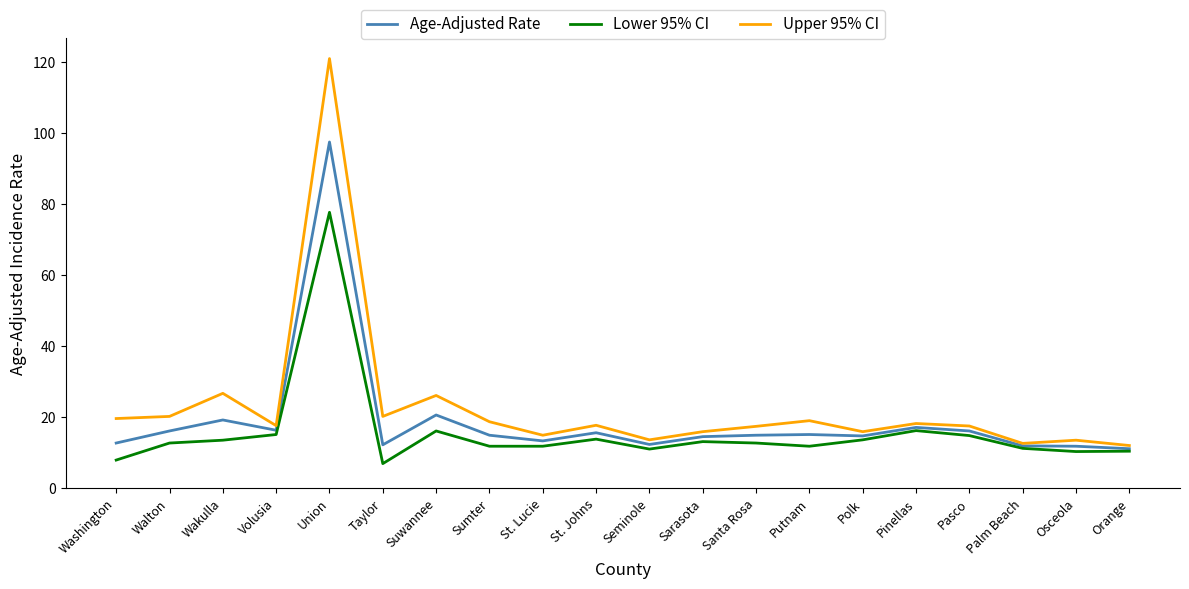

What is the spread (max minus min) of values at Sumter?

6.9